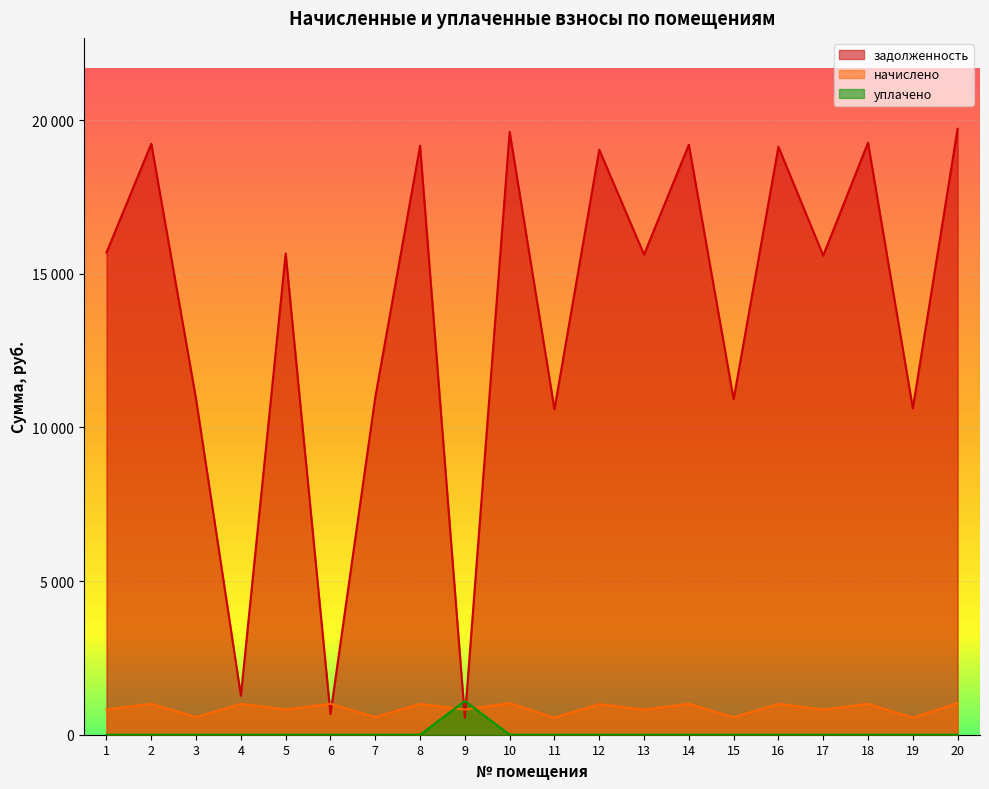

How many values in the задолженность series are below 15657?

10